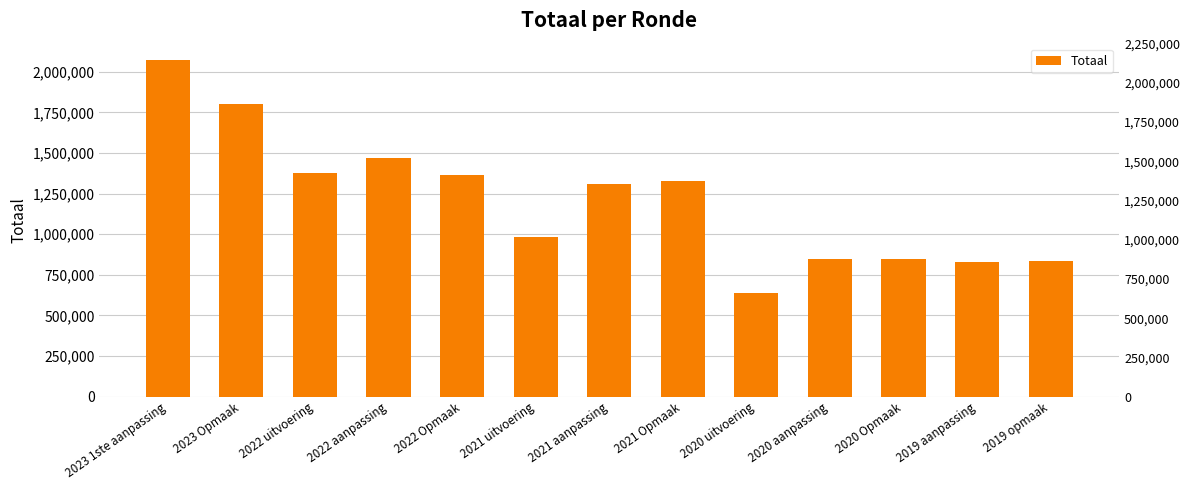

The chart shows a value of 2069007 at 2023 1ste aanpassing. True or false?

True